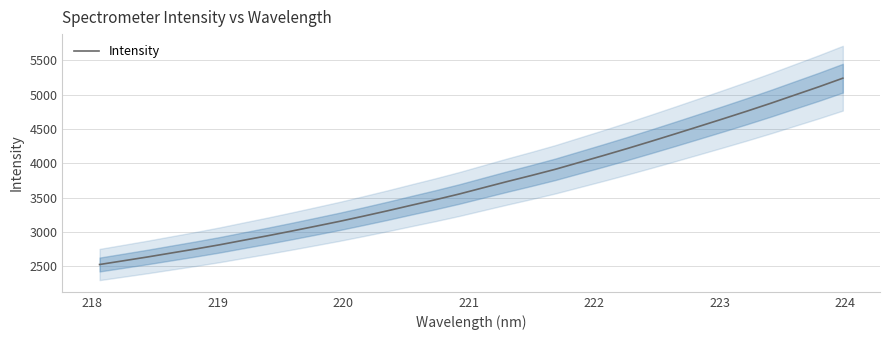

What is the difference between the second highest and second lowest values?

2534.6